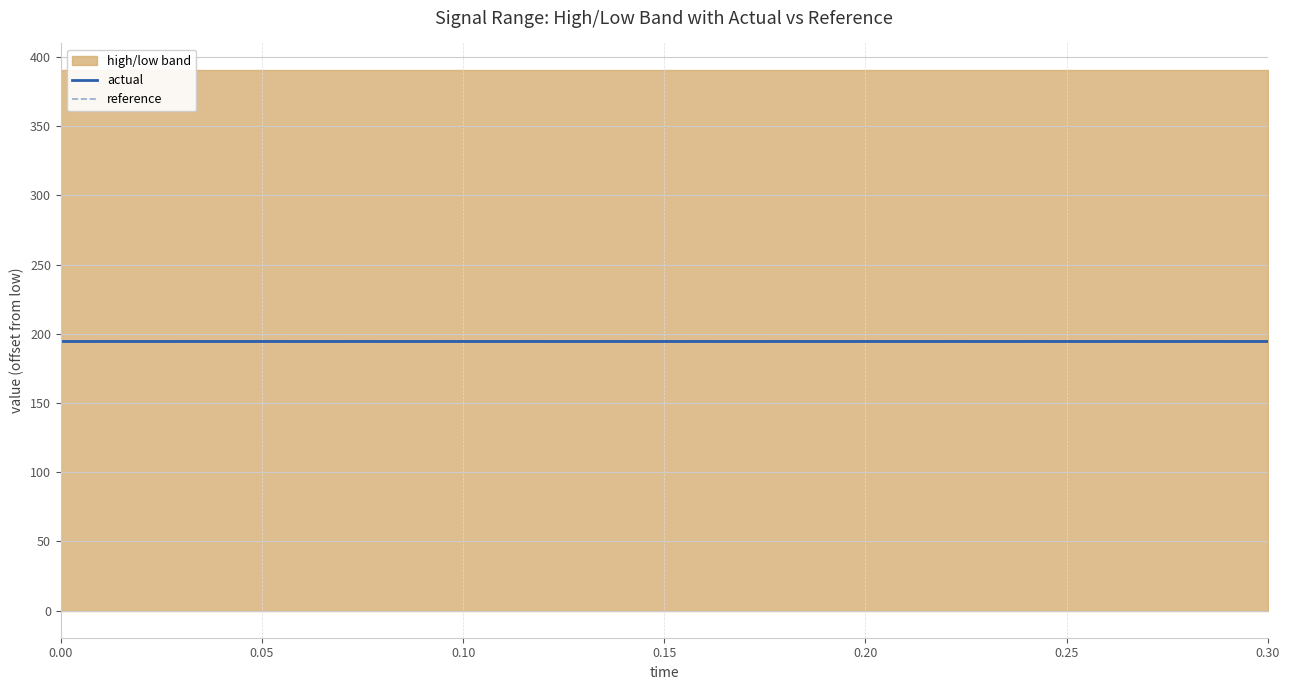

The value of reference at 0.30 is 349.5. True or false?

False